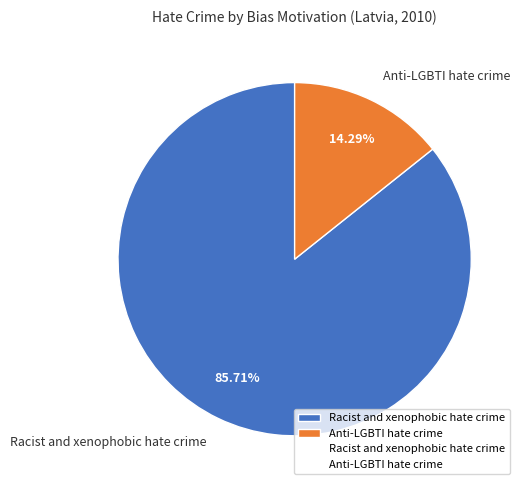

What is the ratio of the value at Racist and xenophobic hate crime to the value at Anti-LGBTI hate crime?

6.0